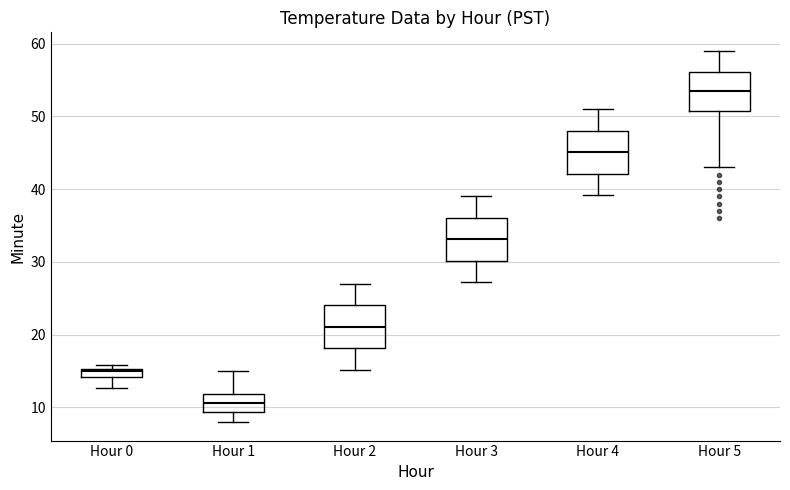

Where does the lower whisker of the box for Hour 2 end on the y-axis? The values are not printed on the chart, so give them approximately, as read against the axis.

15